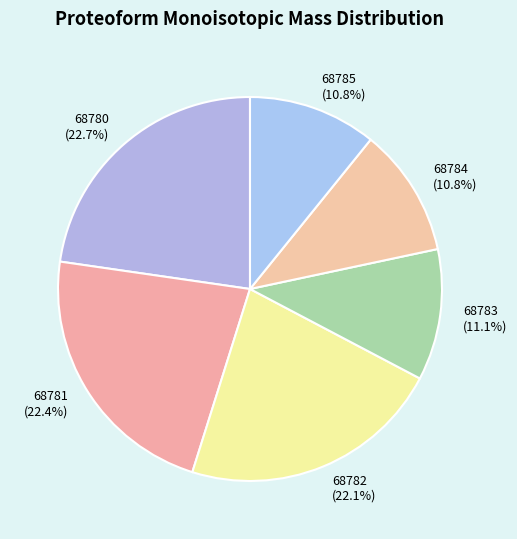

To the nearest percent, what portion does 68780 represent?

23%